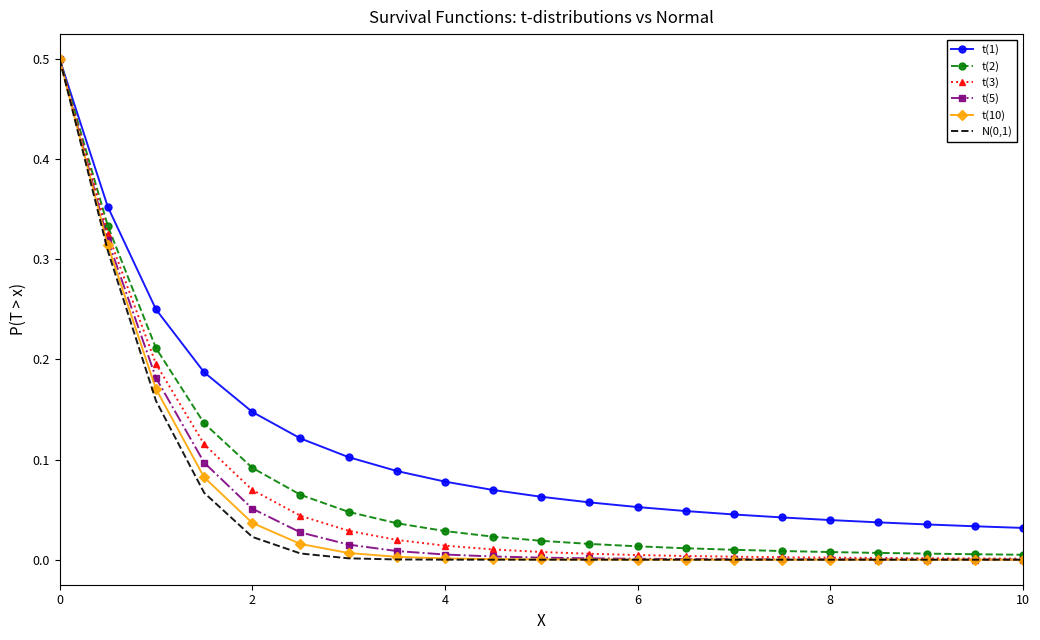

What is the maximum value for t(3)?

0.5